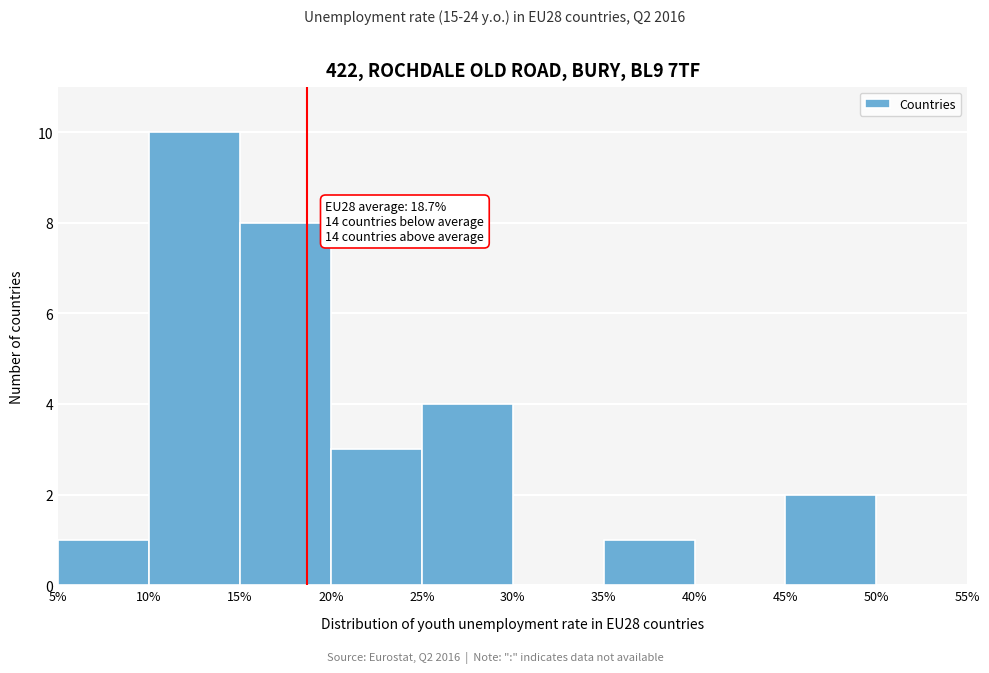

Which range on the x-axis has the tallest bar?

10% to 15%